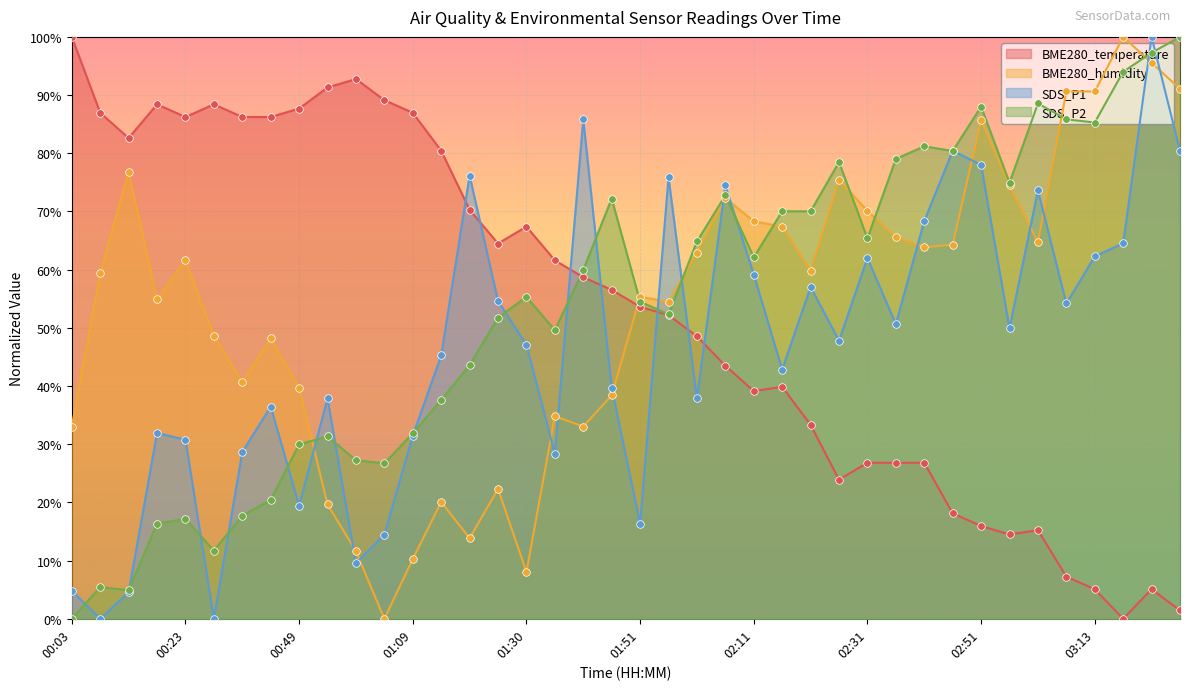

Which series reaches the maximum Y coordinate?

BME280_temperature